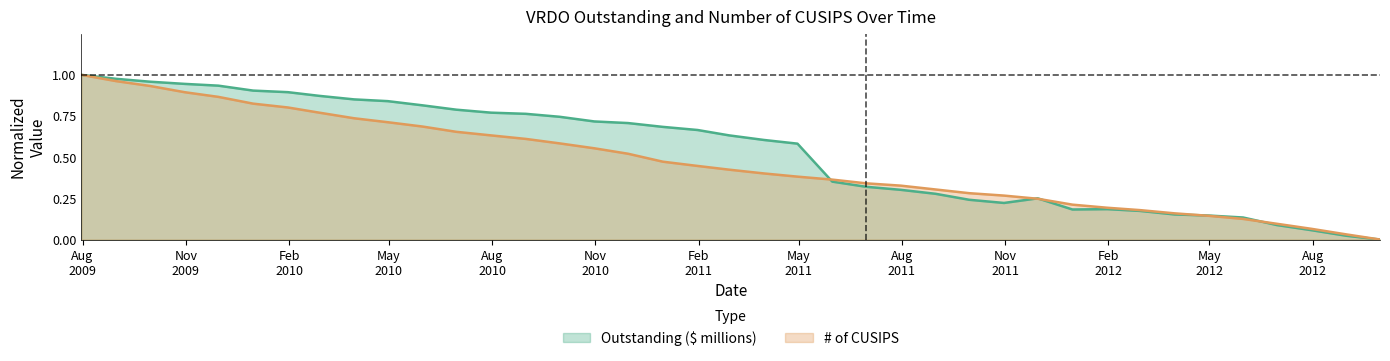

How many times do # of CUSIPS and Outstanding ($ millions) cross each other?

5